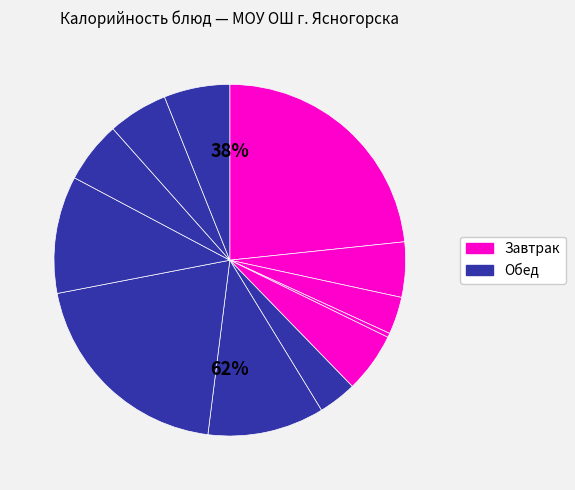

What is the change in value from Салат из свеклы to Биточек из говядины?

+212.4